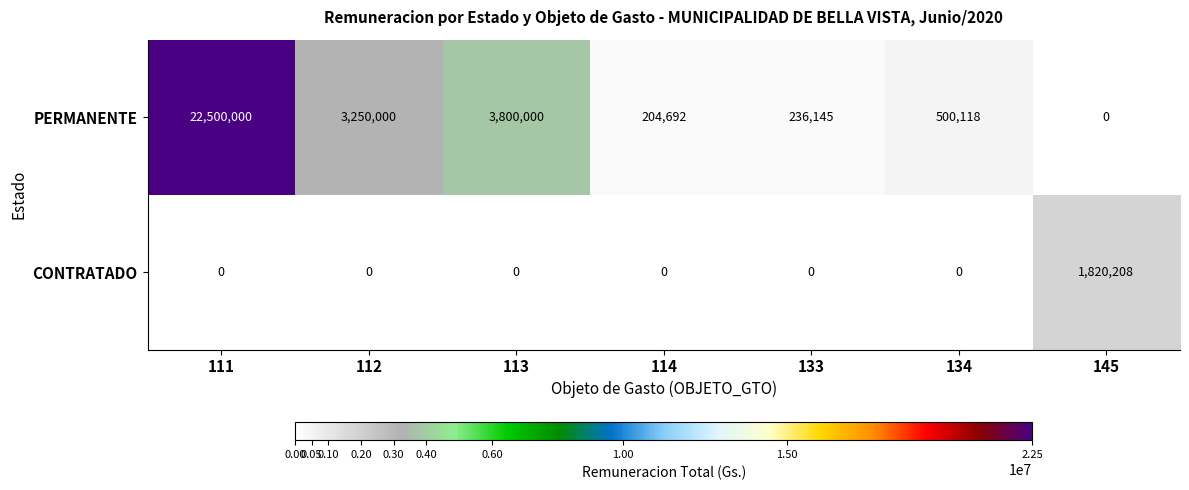

What is the difference between the highest and lowest values at 113?

3800000